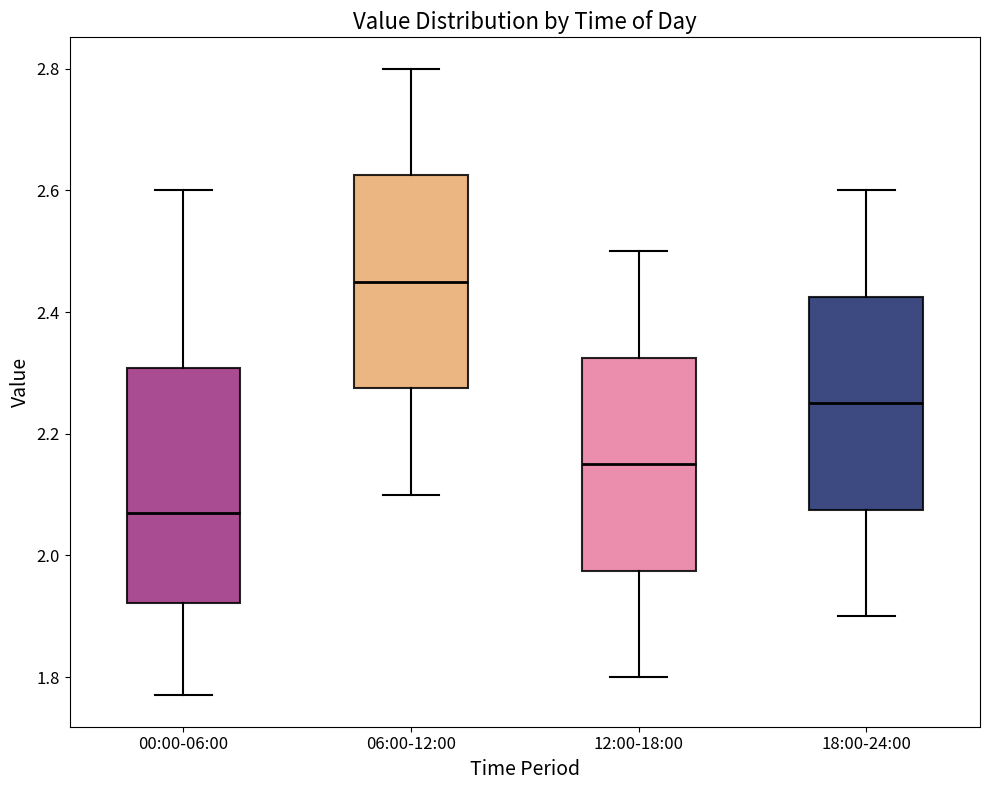

Comparing the boxes themselves (not the whiskers), which one is the tallest?

00:00-06:00